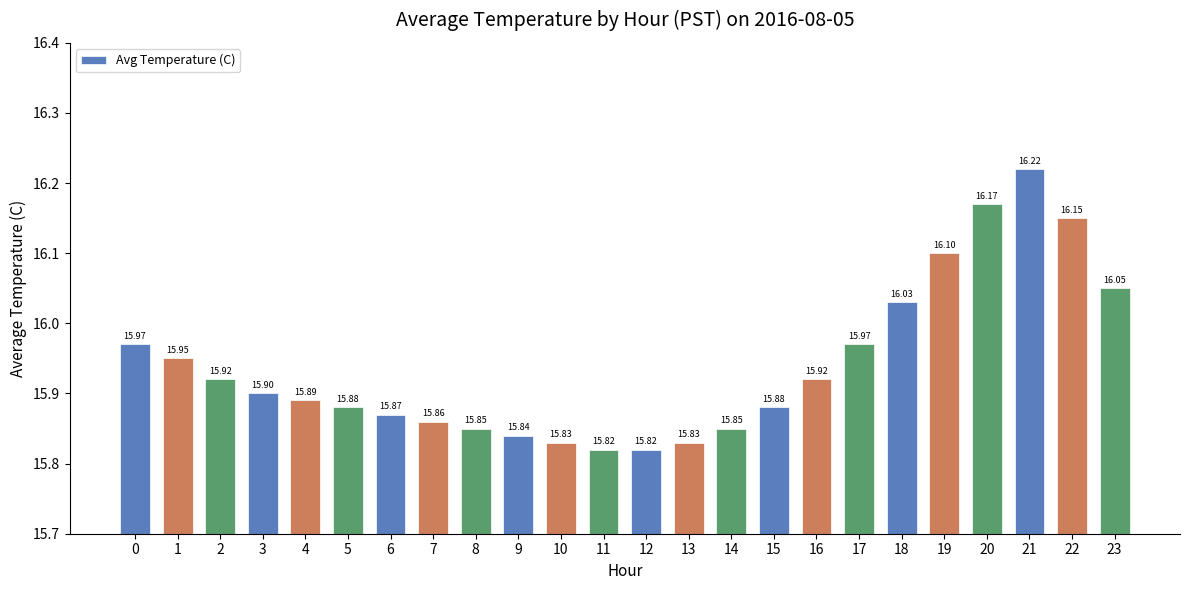

Between 22 and 1, which is larger?

22